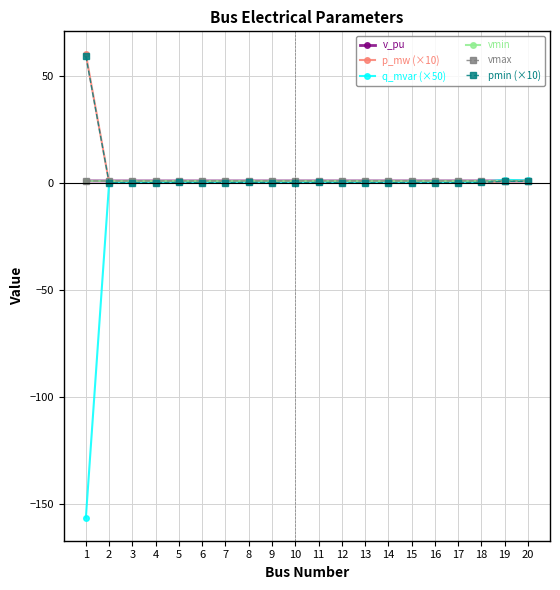

Which series has the largest range (max minus min)?

q_mvar (×50)